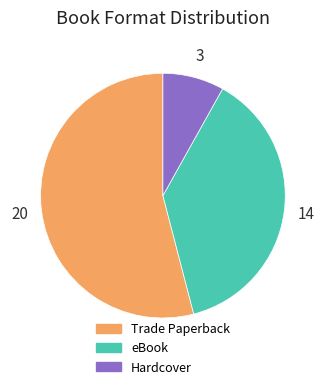

Which category has the smallest portion of the pie?

Hardcover